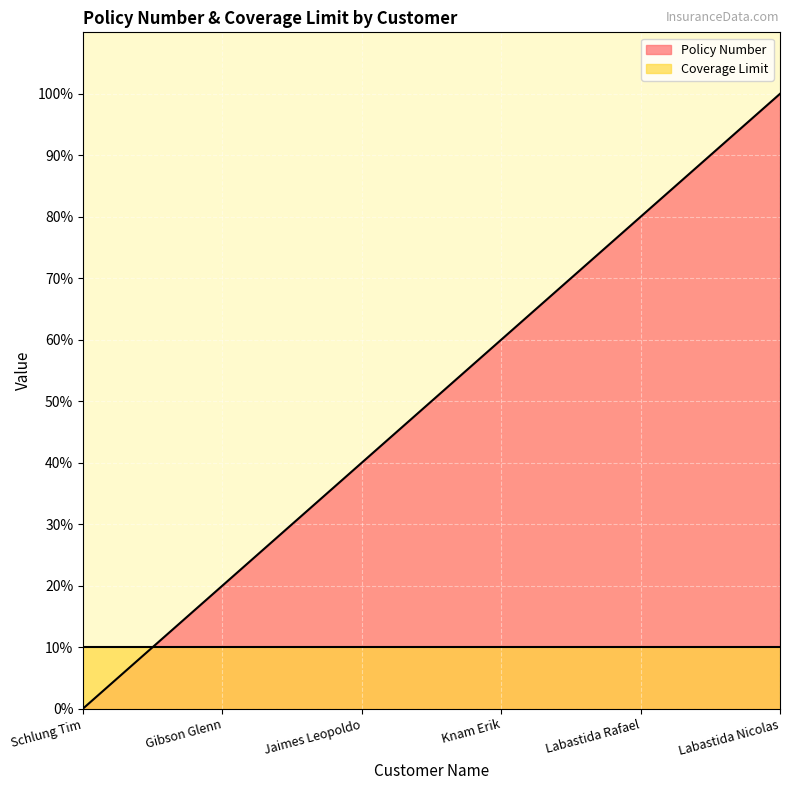

What is the change in value from Gibson Glenn to Knam Erik?

+40.0